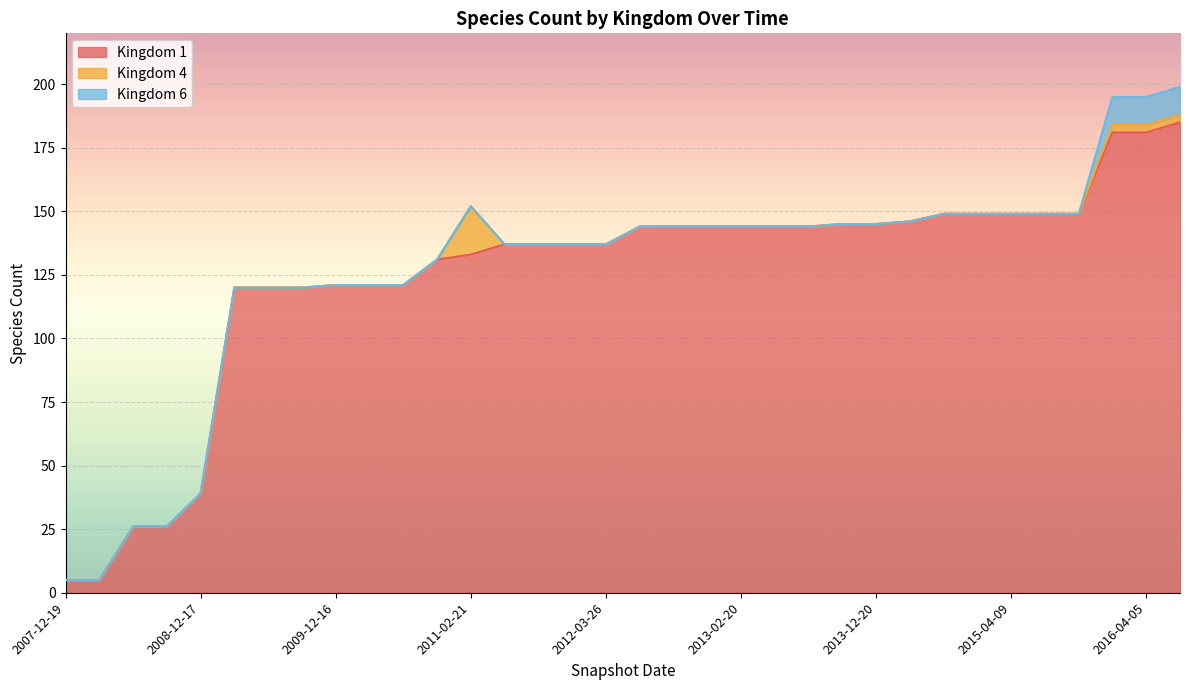

Count the number of categories in the chart.

34